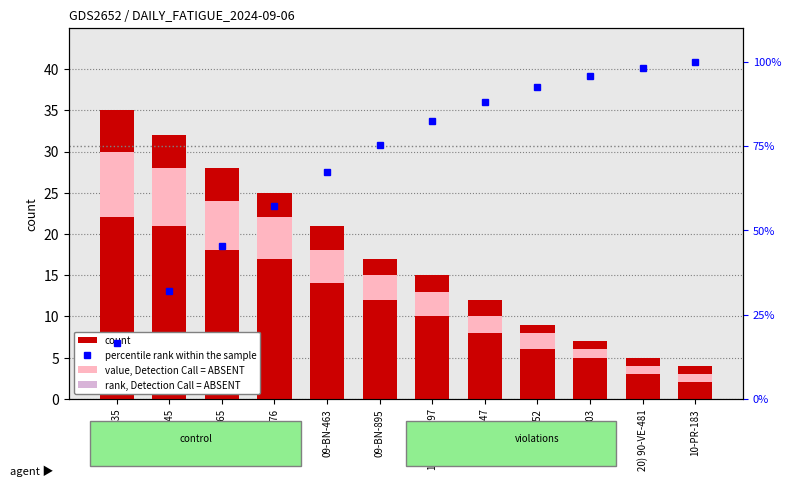

Does the chart contain stacked bars?

No